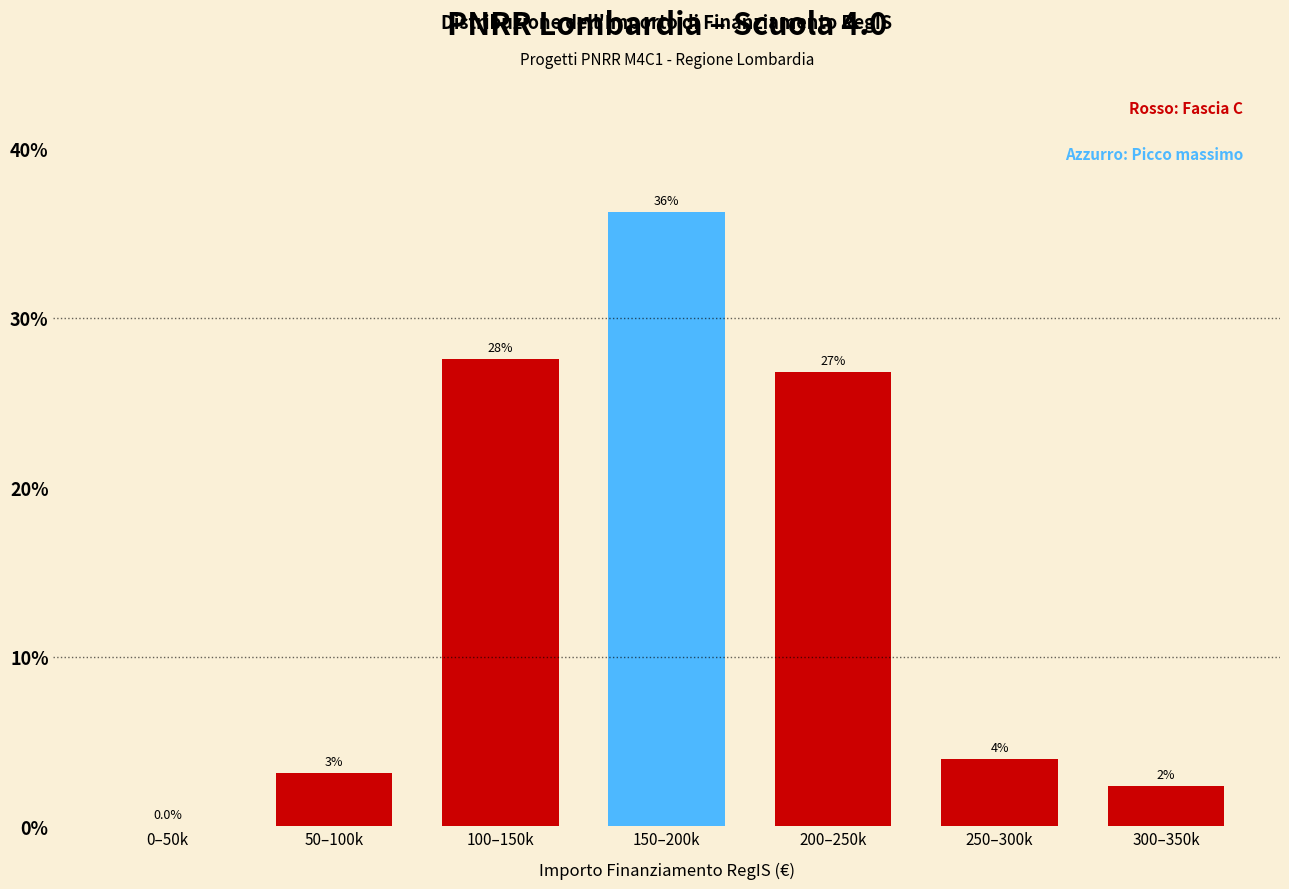

Are the bars horizontal?

No